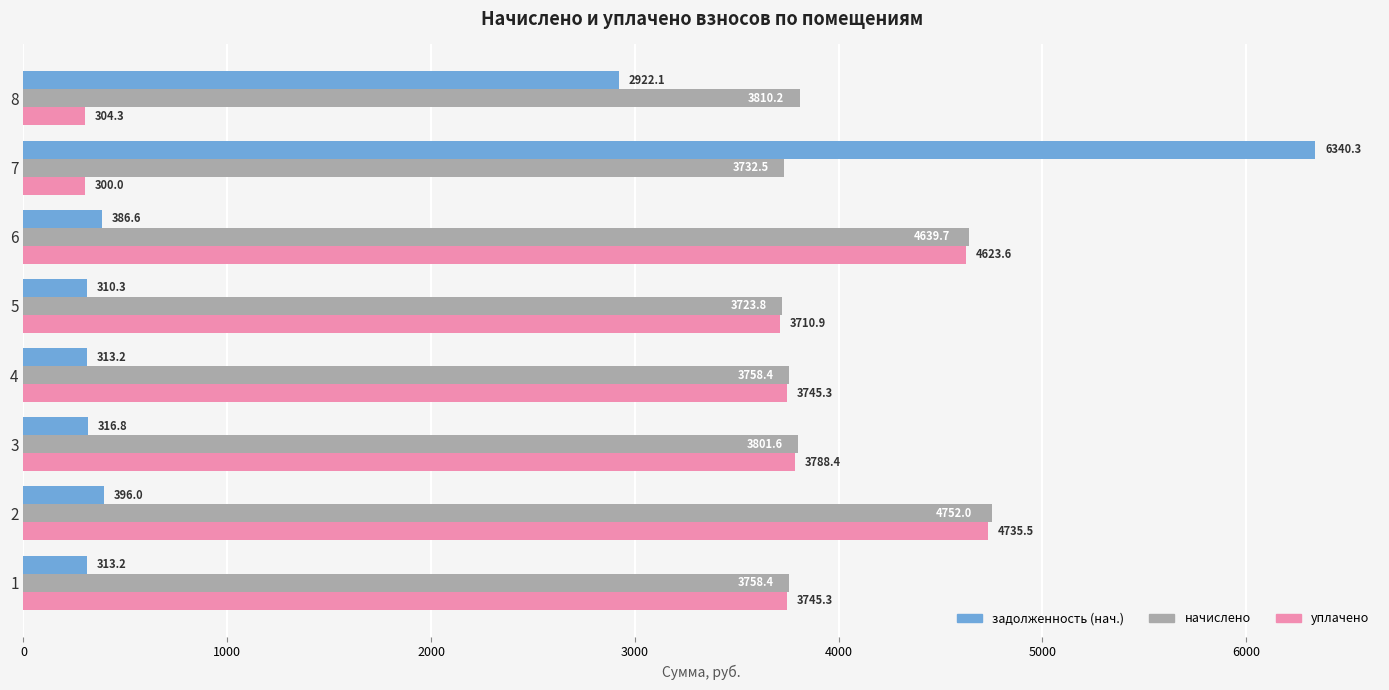

List the series in order of their peak value, lowest first.

уплачено, начислено, задолженность (нач.)